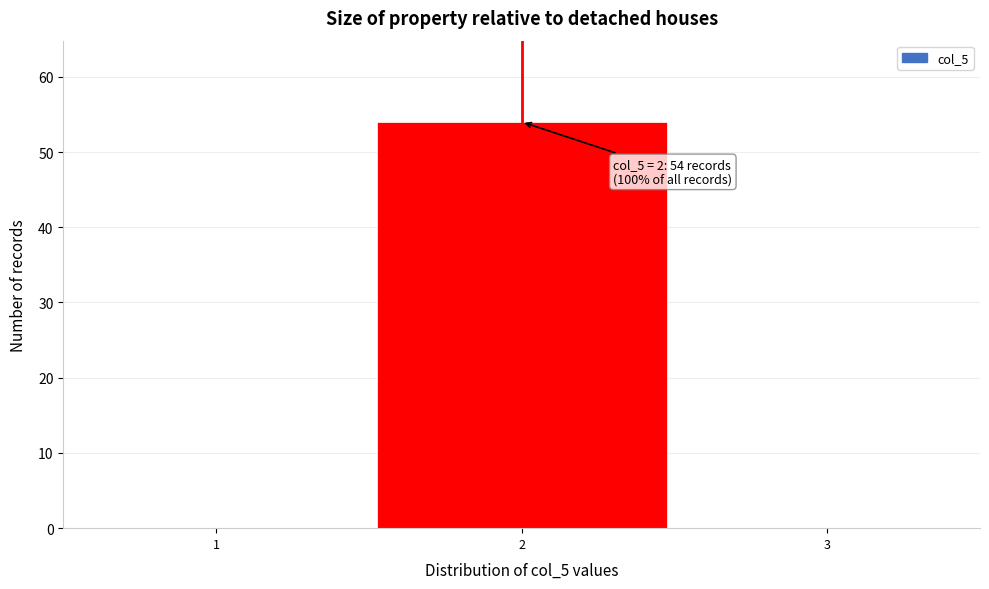

Over which range of the x-axis is the bar tallest?

1.5 to 2.5